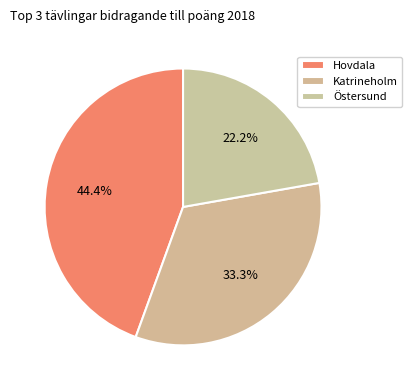

Rank the categories by value from highest to lowest.

Hovdala, Katrineholm, Östersund